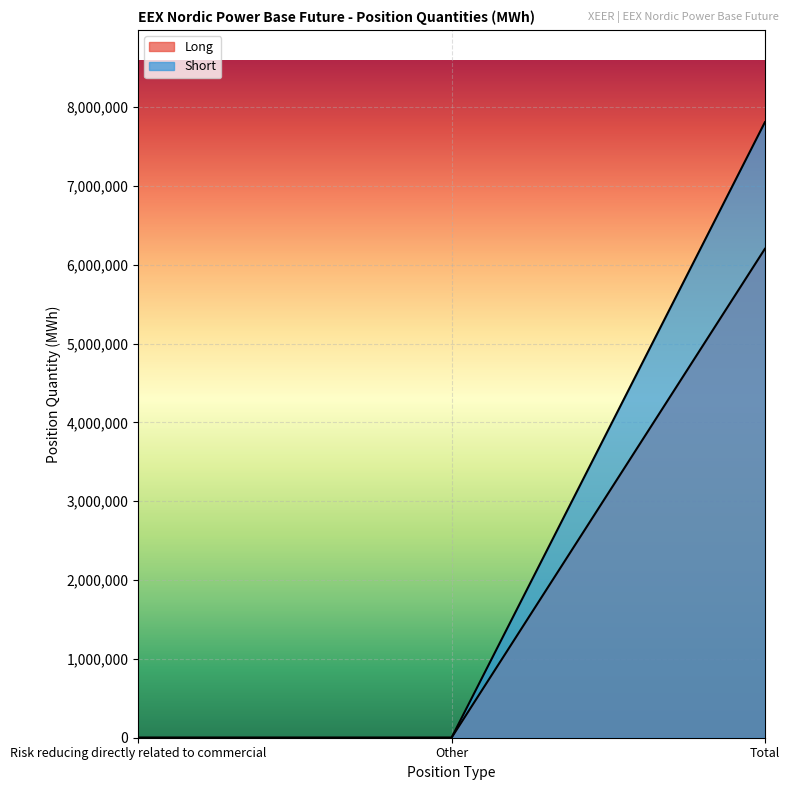

What is the difference between the Long values at Other and Total?

6201610